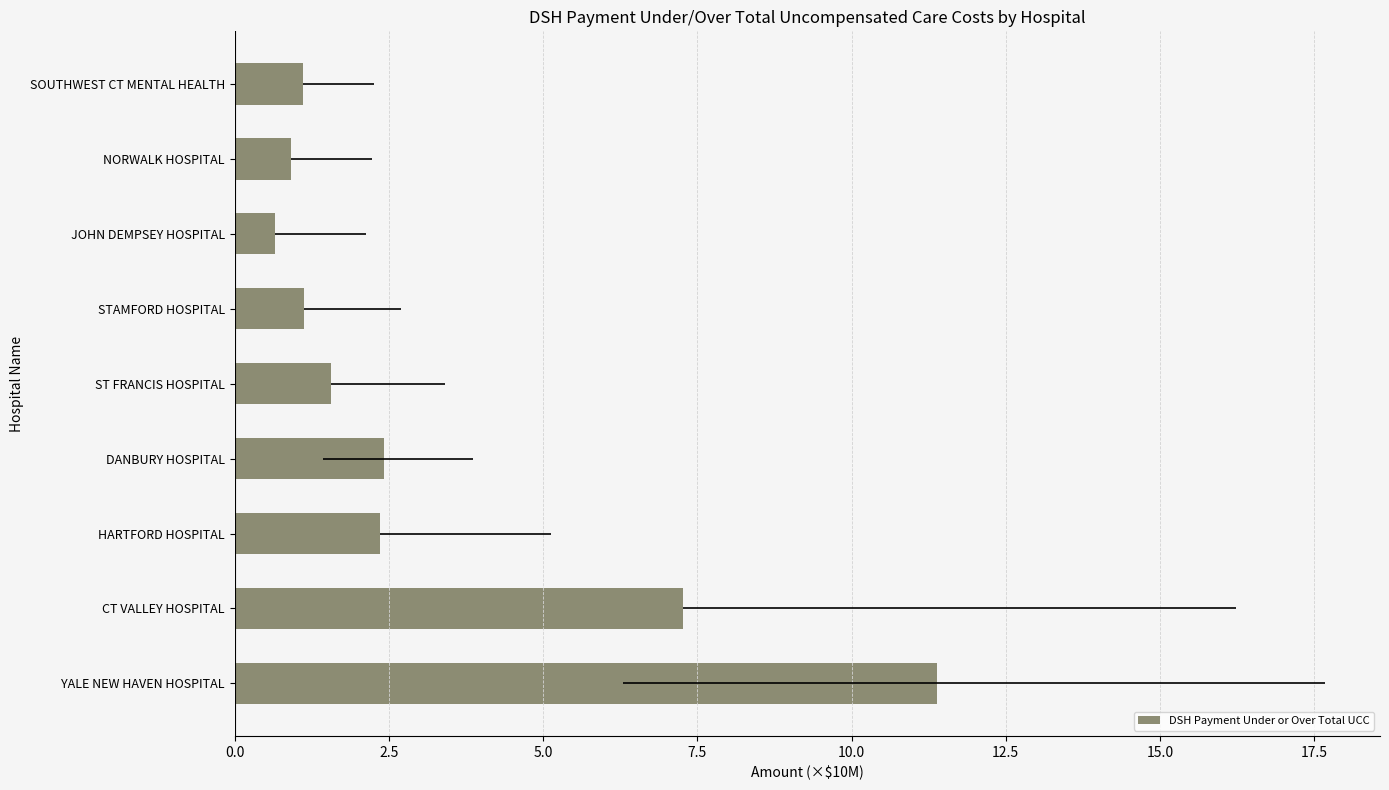

What is the difference between the maximum and second lowest values?

10.5